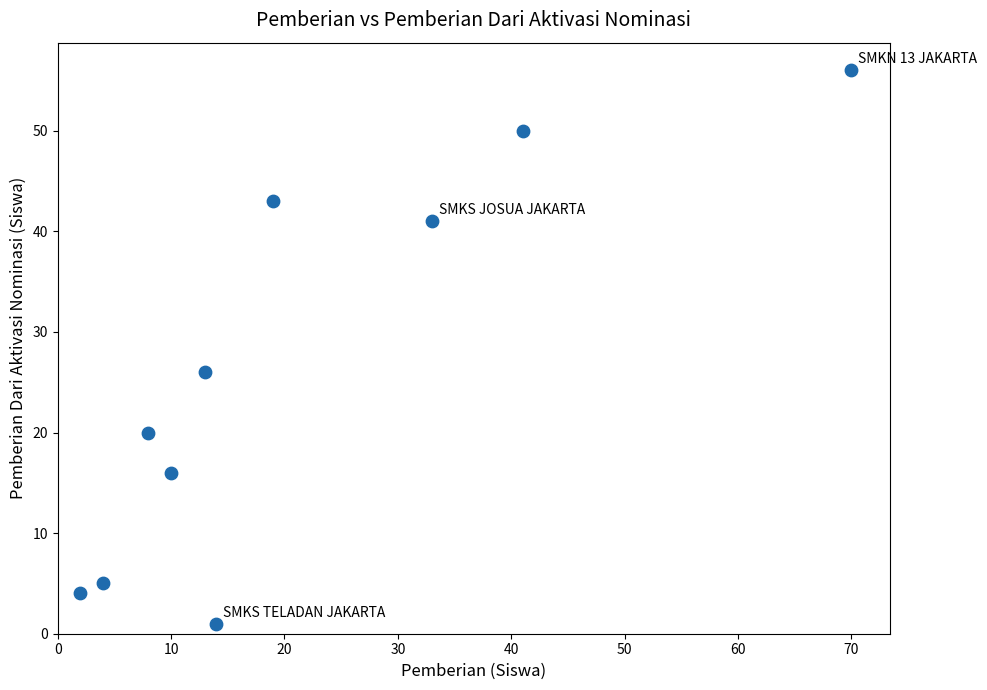

What is the range of X values (max minus min)?

68